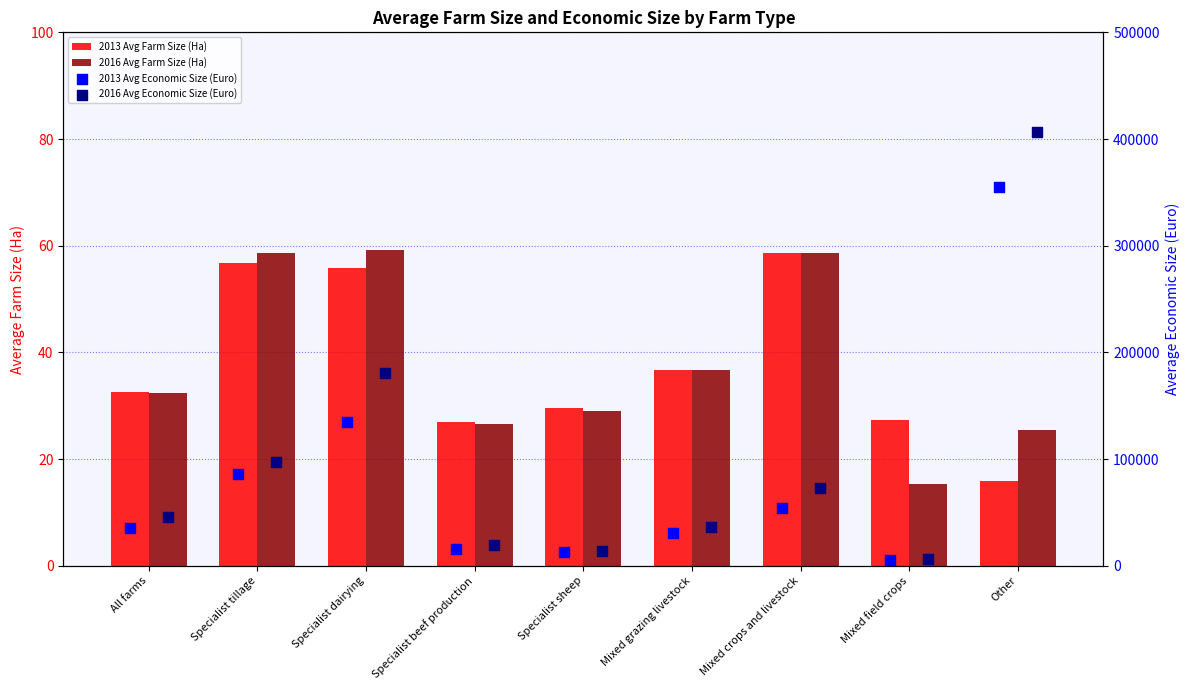

Which series contains the highest Y value?

2016 Avg Economic Size (Euro)